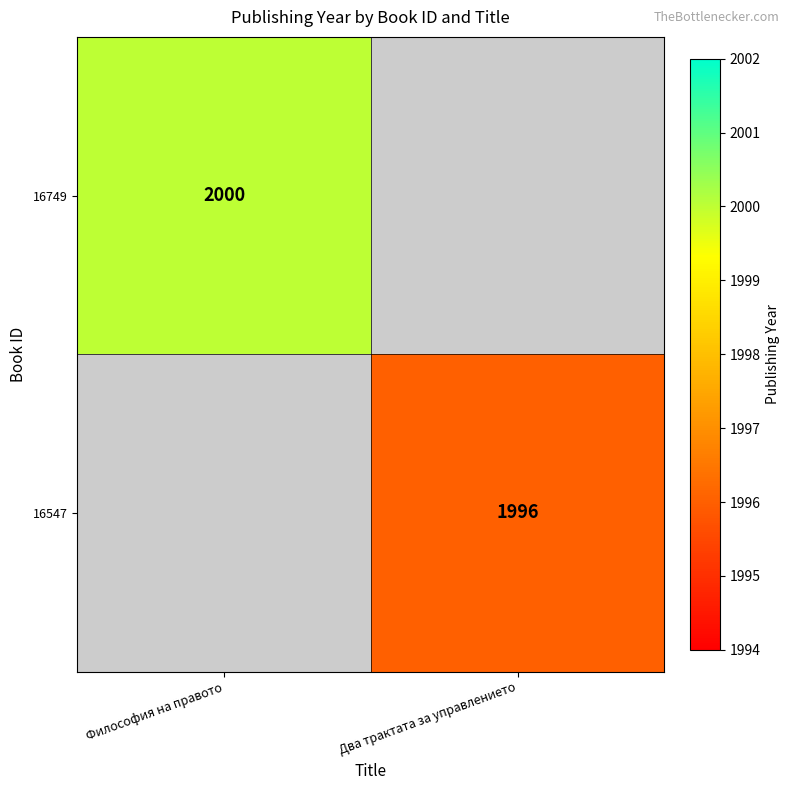

Which category has the lowest value across all series?

Два трактата за управлението